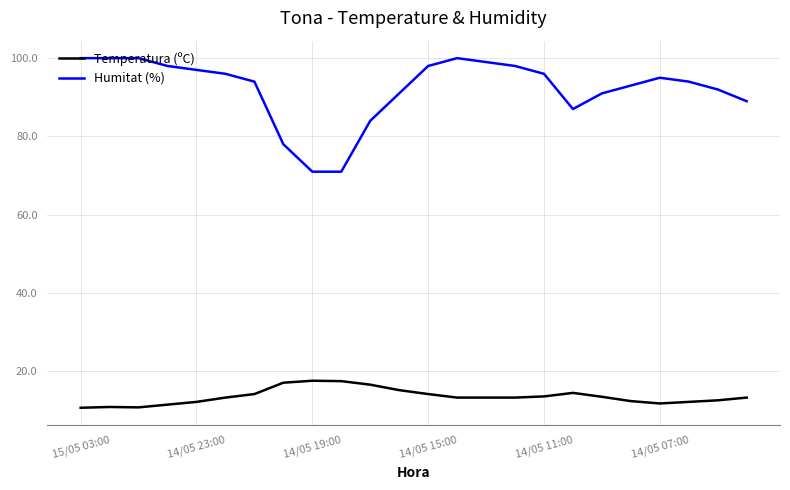

True or false: Temperatura (ºC) and Humitat (%) cross at least once.

False